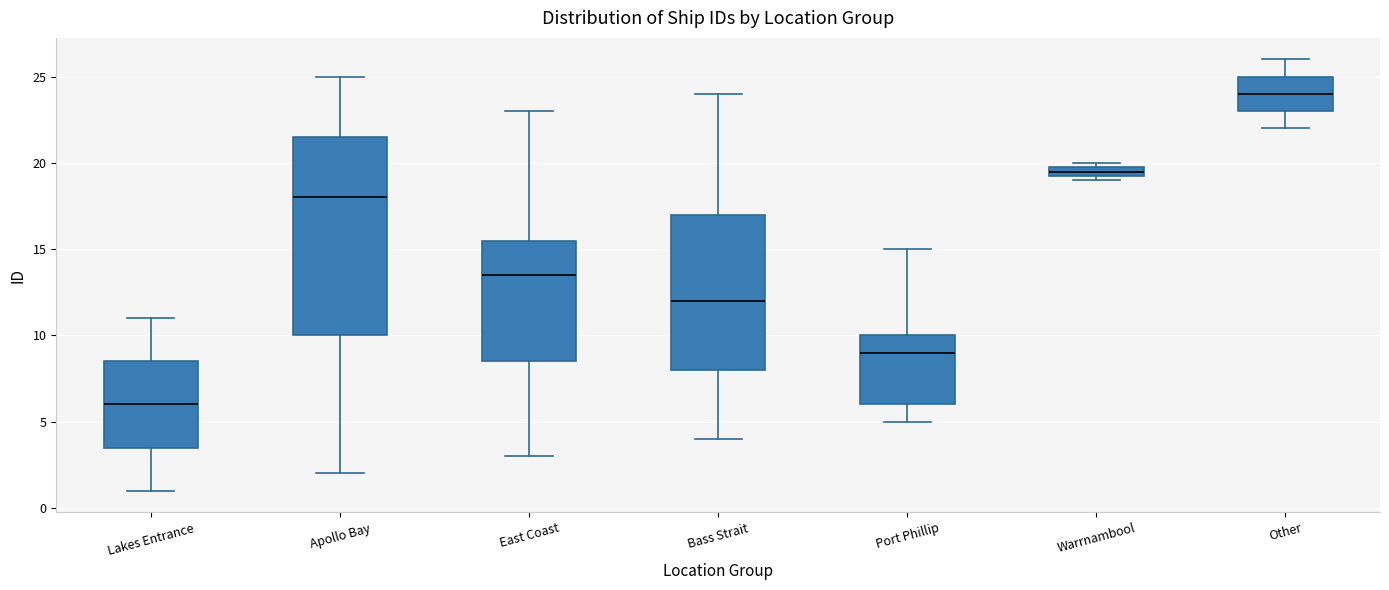

Which box's median line is the lowest?

Lakes Entrance